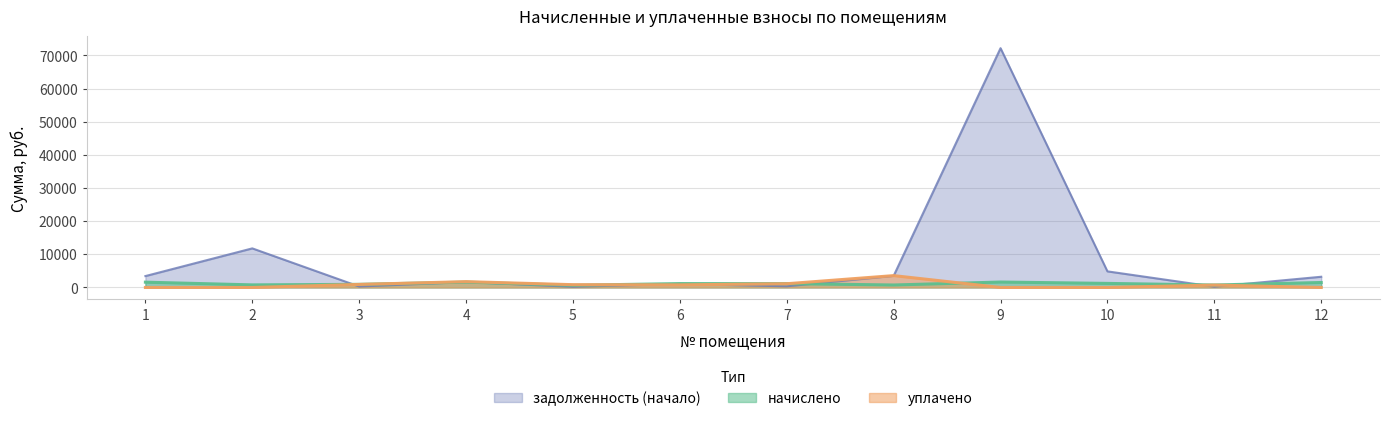

Reading right to left, extract all data points from this chart.

задолженность (начало): 12=3230.8	11=225.8	10=4857.9	9=72187.6	8=3499.9	7=351.6	6=1069.8	5=200.5	4=1635.3	3=285.7	2=11792.9	1=3439.5
начислено: 12=1501.8	11=746.5	10=1228.7	9=1640.5	8=748.7	7=1162.7	6=1173.7	5=662.8	4=1609.7	3=944.7	2=783.0	1=1598.6
уплачено: 12=0.0	11=723.4	10=0.0	9=0.0	8=3576.3	7=1126.8	6=782.4	5=842.8	4=1758.5	3=915.5	2=0.0	1=0.0